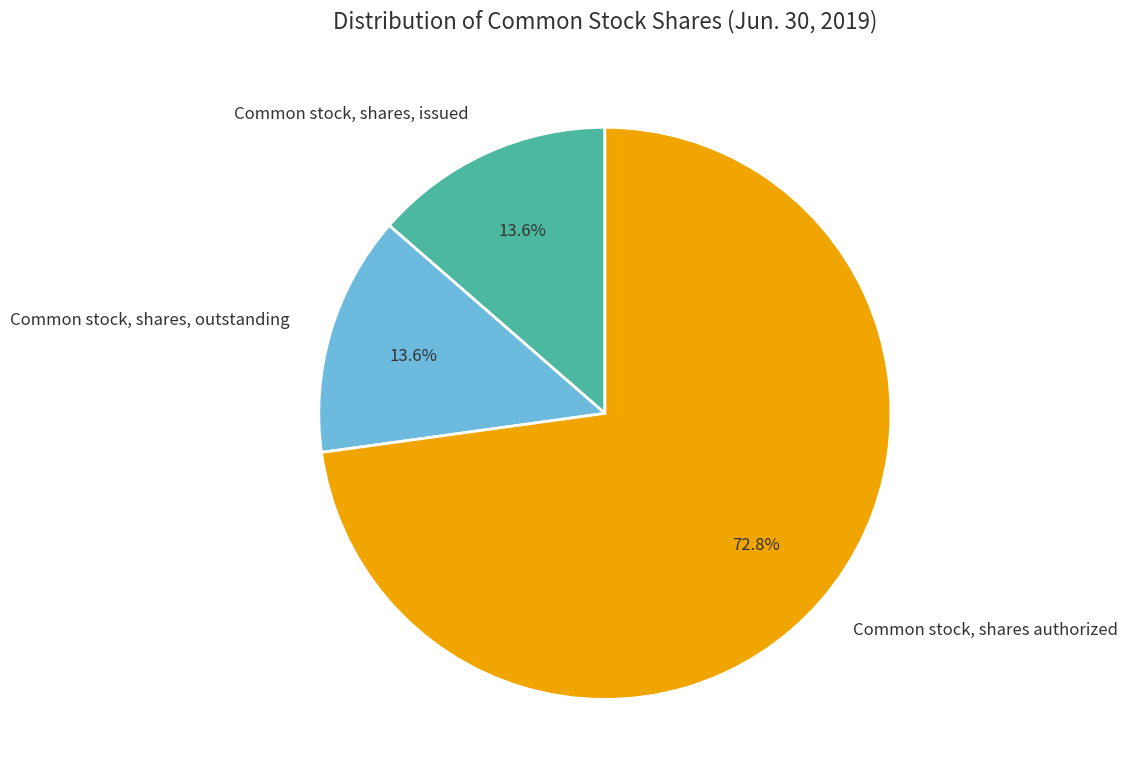

Approximately how many times larger is the value at Common stock, shares authorized compared to Common stock, shares, issued?

5.4